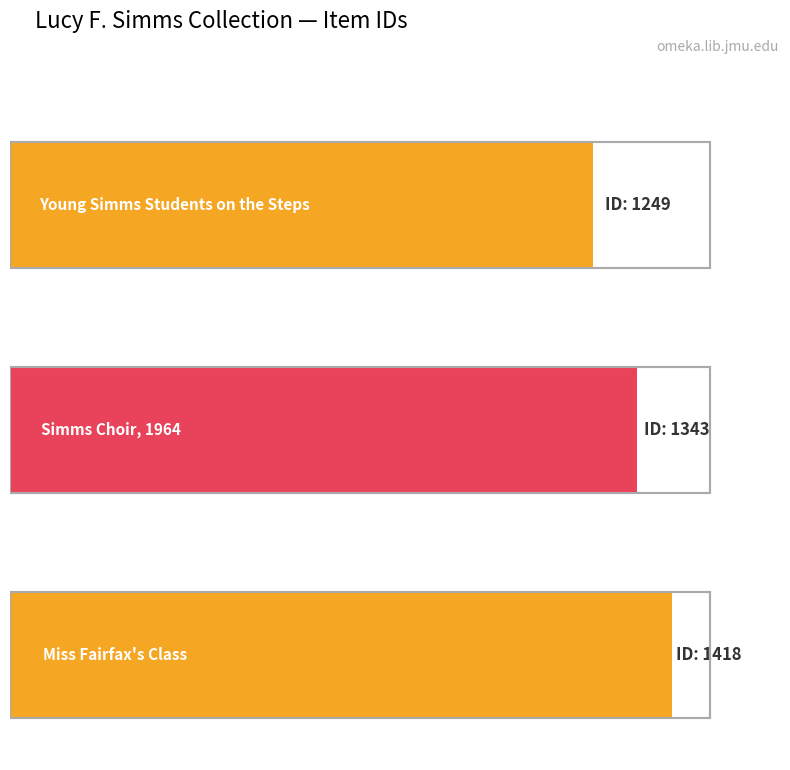

What is the label of the 1st bar from the right?

Miss Fairfax's Class